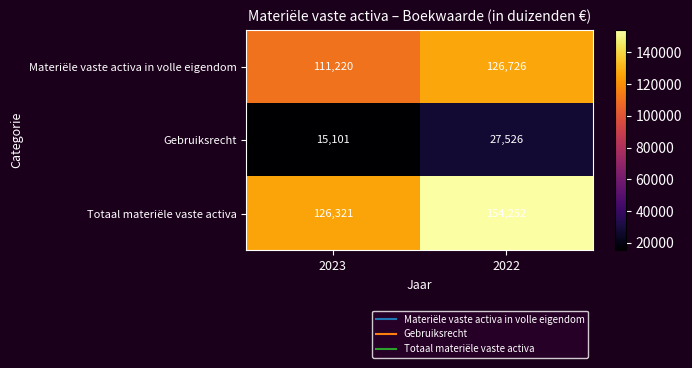

Rank the series by their maximum value, from lowest to highest.

Gebruiksrecht, Materiële vaste activa in volle eigendom, Totaal materiële vaste activa